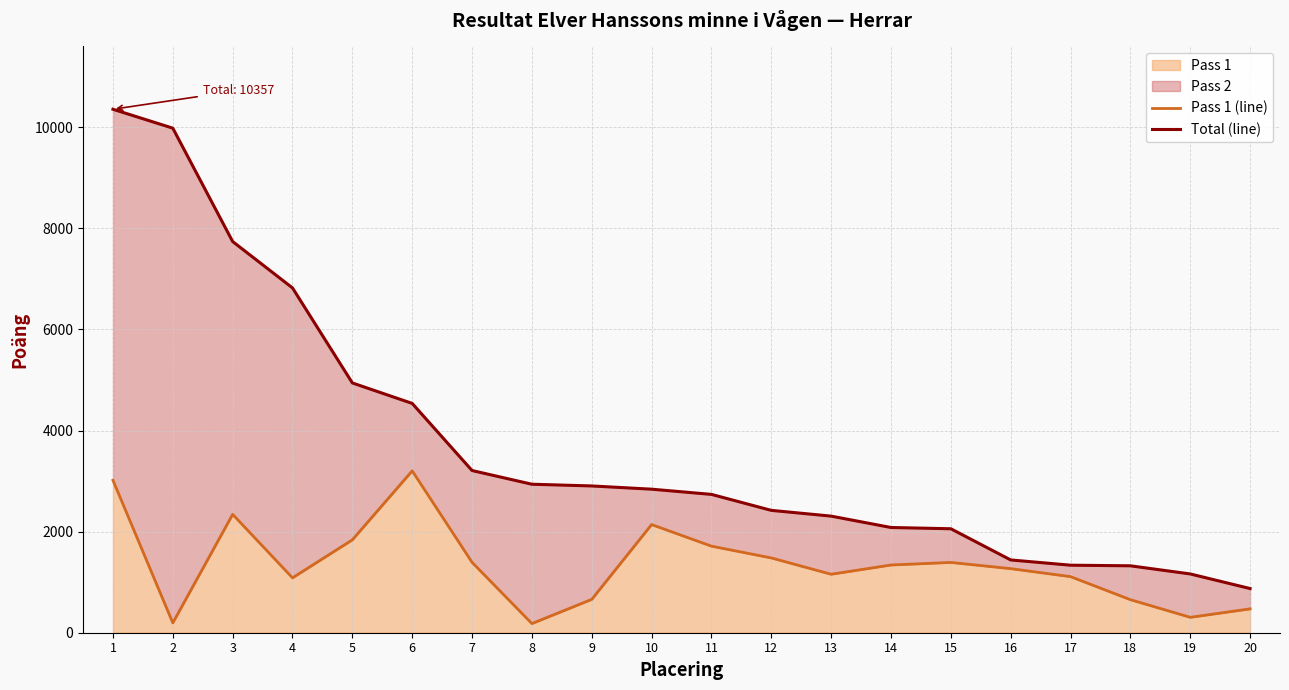

At which category does Pass 1 (line) reach its first local peak?

3